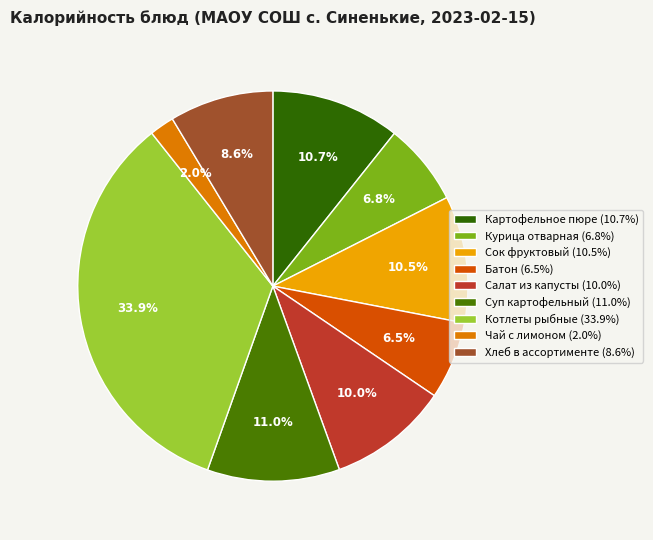

What is the total percentage of Котлеты рыбные and Салат из капусты?

43.9%